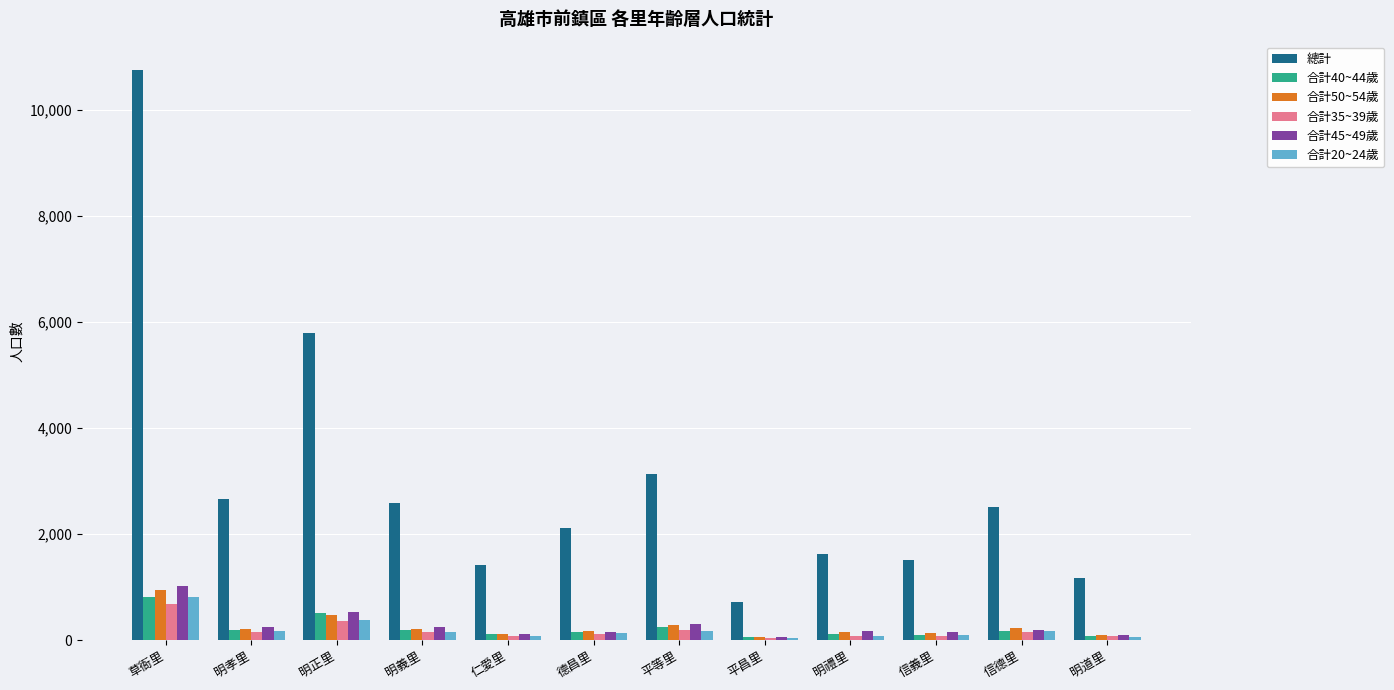

At which category is the sum across all series the highest?

草衙里